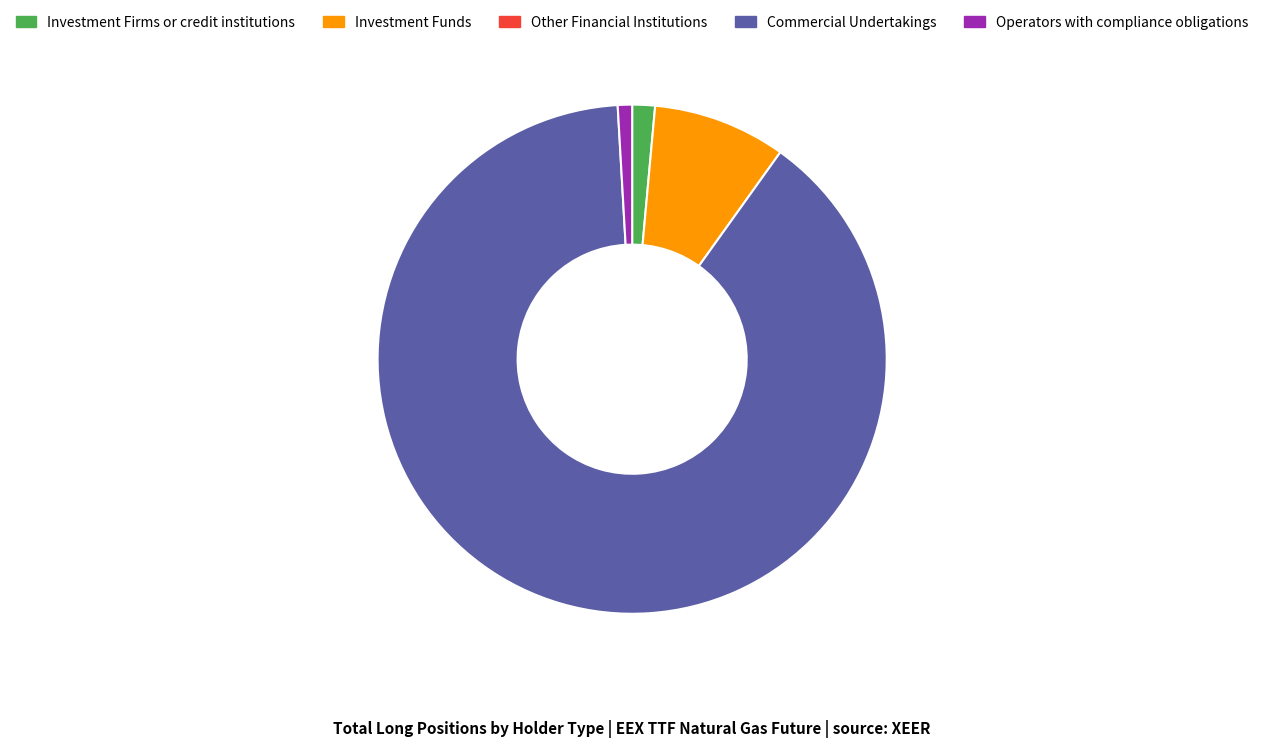

How many segments does this pie chart have?

4